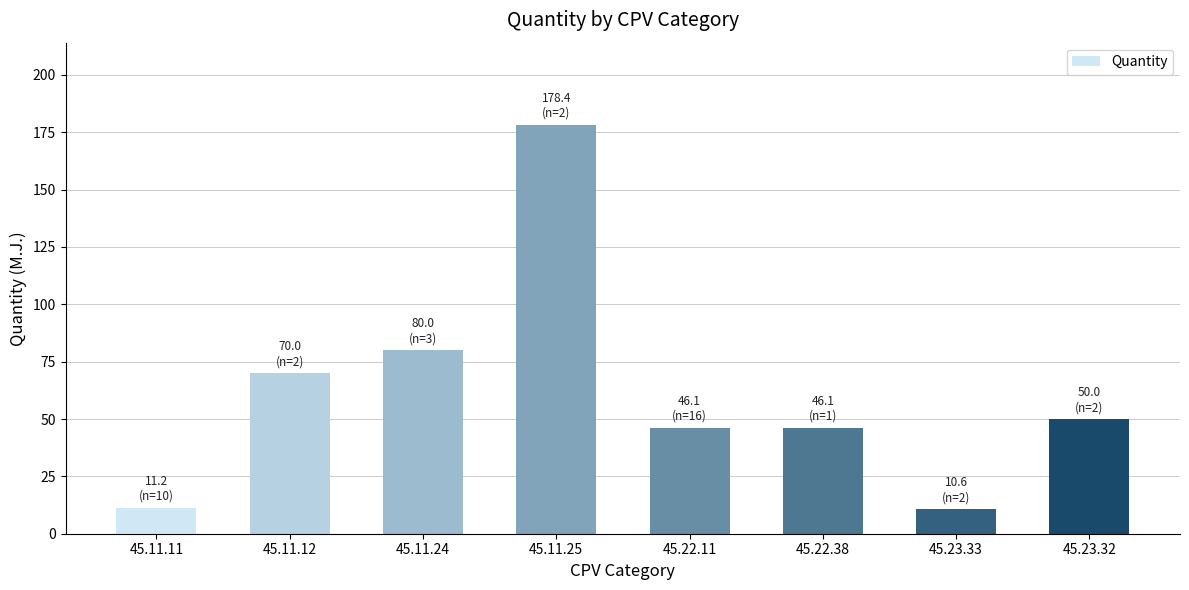

How many values are below 50?

4